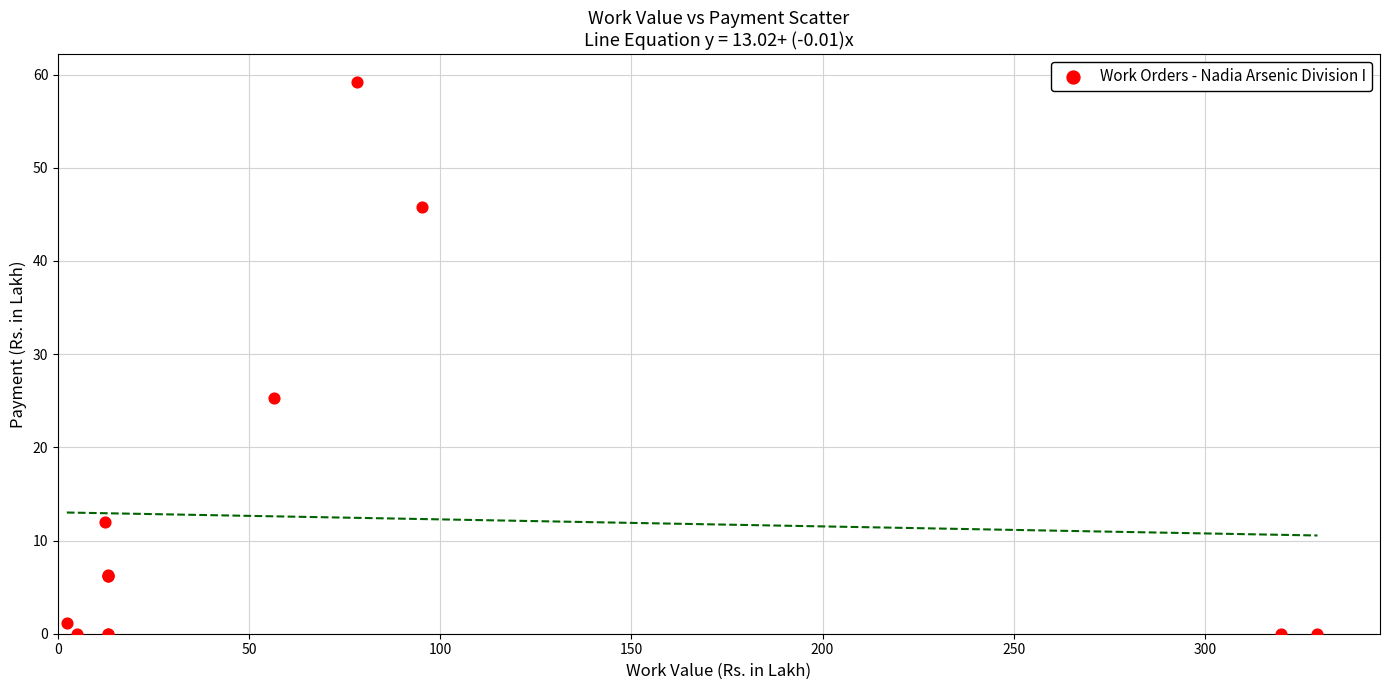

What Y value in the scatter plot is closest to 29?

25.3